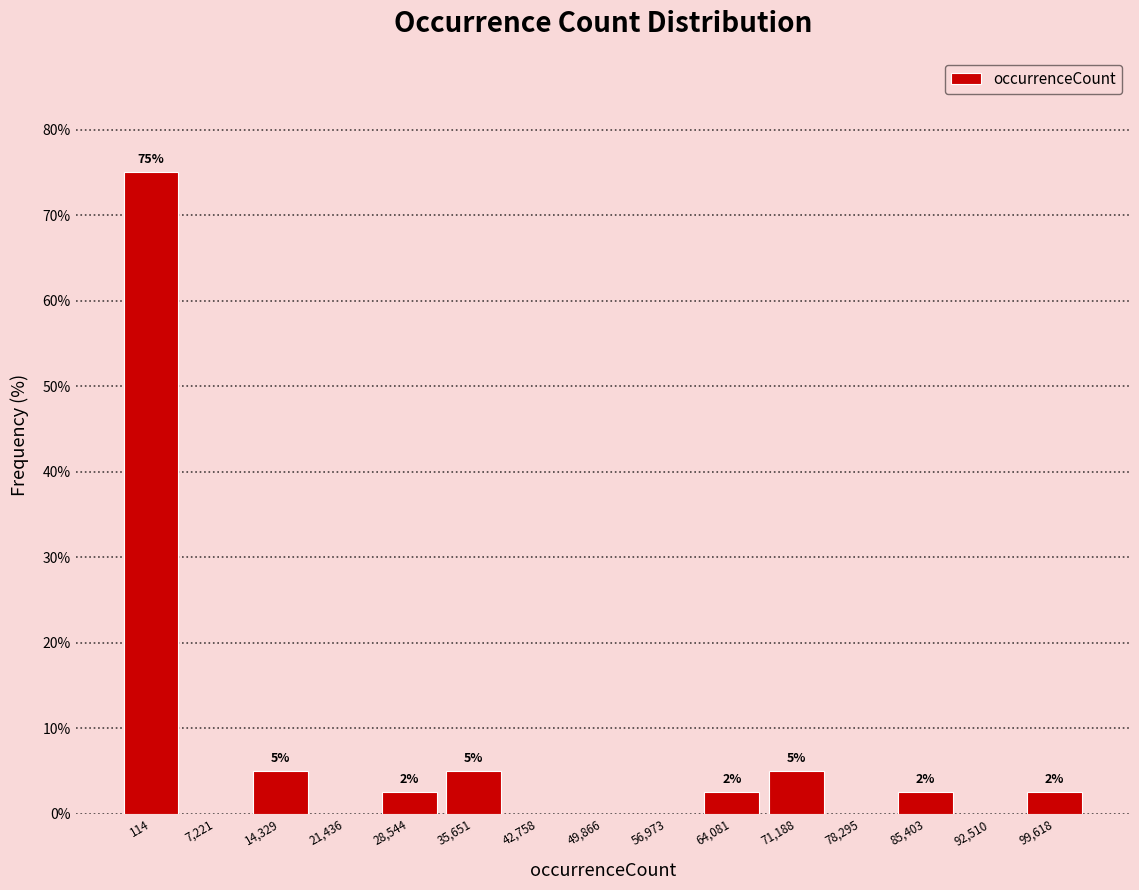

Where does the data first go above 2?

114